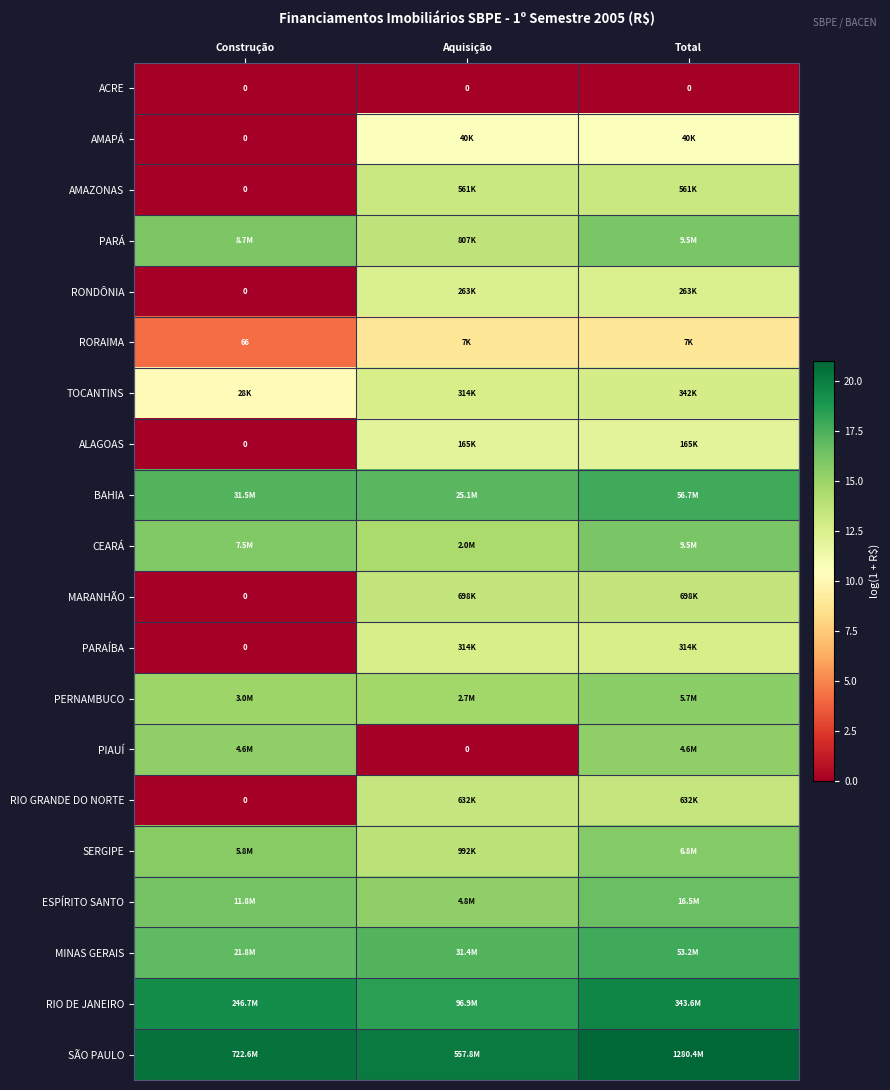

What is the difference between the maximum and minimum values in the BAHIA series?

0.8